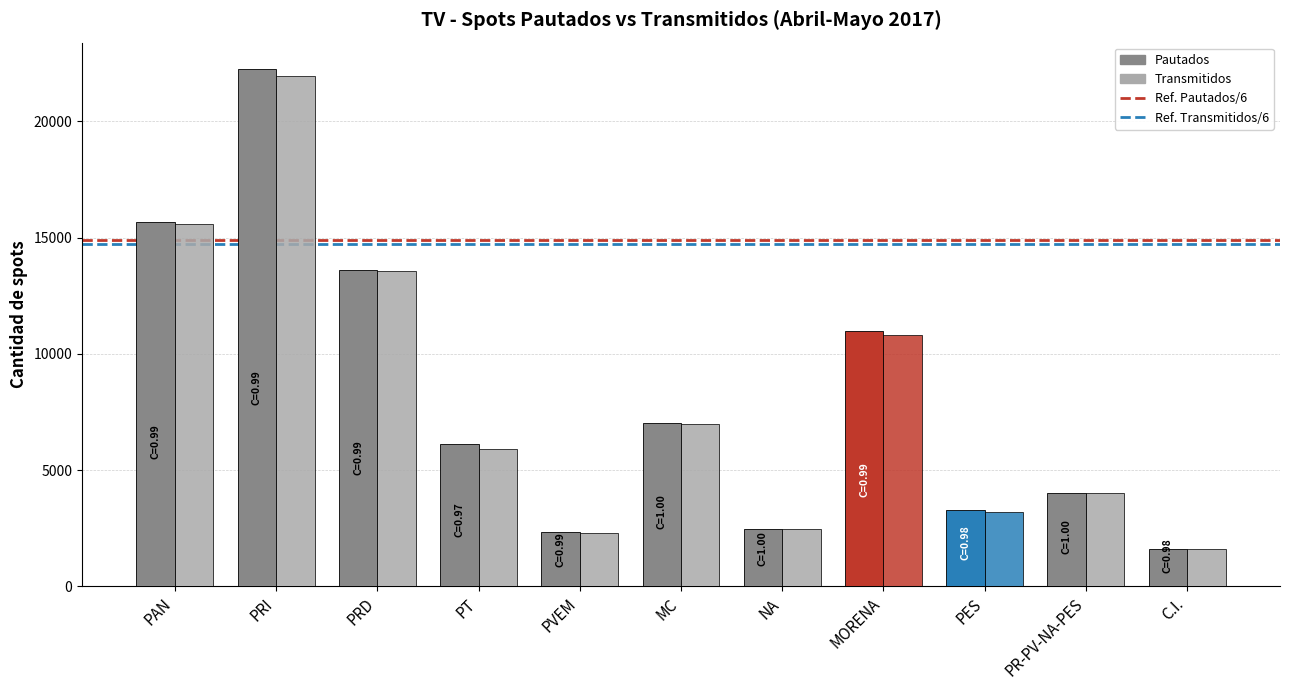

What is the label of the 1st bar from the right?

C.I.